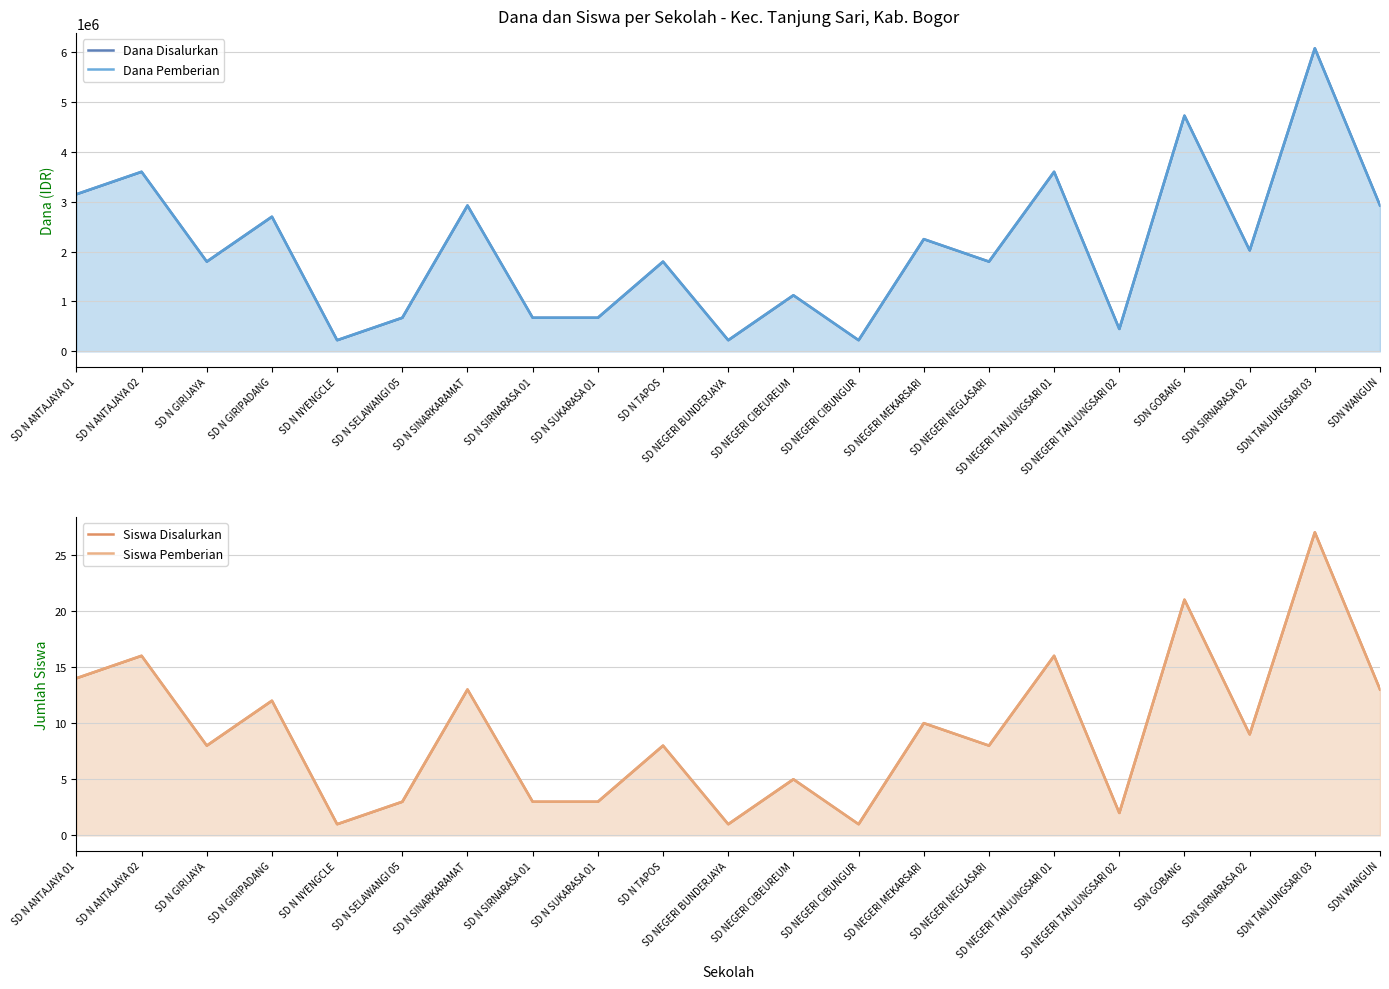

How many data points in Dana Disalurkan are above 1800000?

10